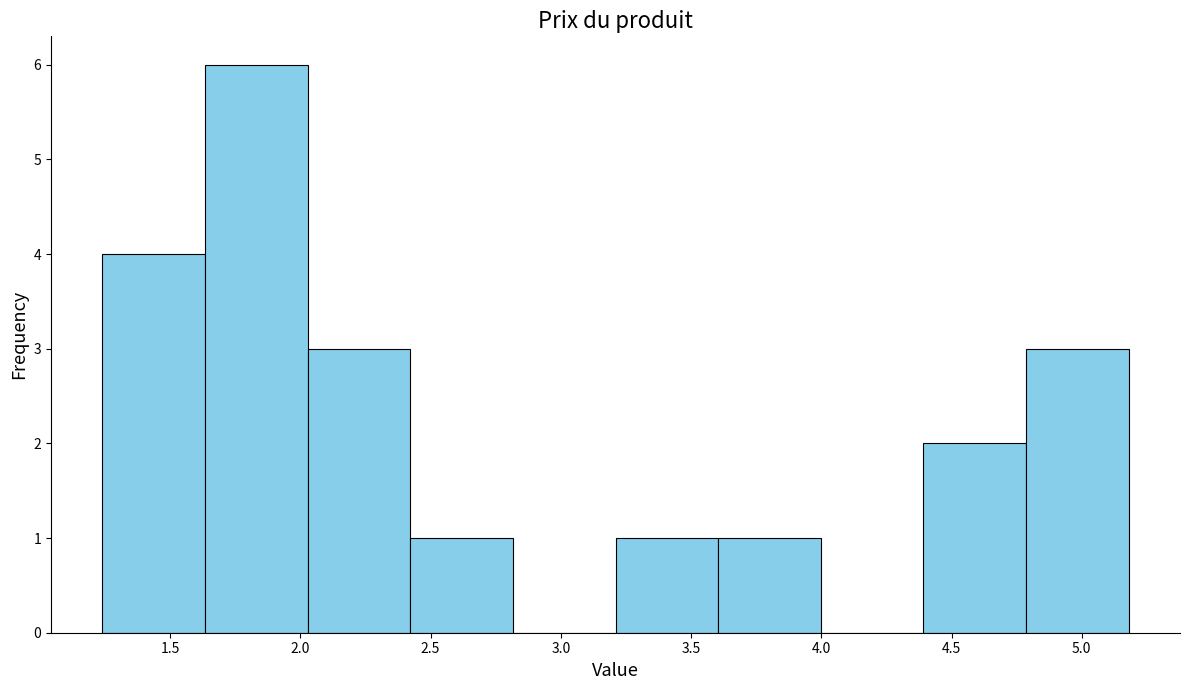

Reading left to right, transcribe this chart: for each bar, give the range it covers on the x-axis and its height. Neither the bar edges nor the heights are printed on the chart, so give them approximately, as read against the axes.

1.25 to 1.65: 4
1.65 to 2.05: 6
2.05 to 2.40: 3
2.40 to 2.80: 1
2.80 to 3.20: 0
3.20 to 3.60: 1
3.60 to 4.00: 1
4.00 to 4.40: 0
4.40 to 4.80: 2
4.80 to 5.20: 3